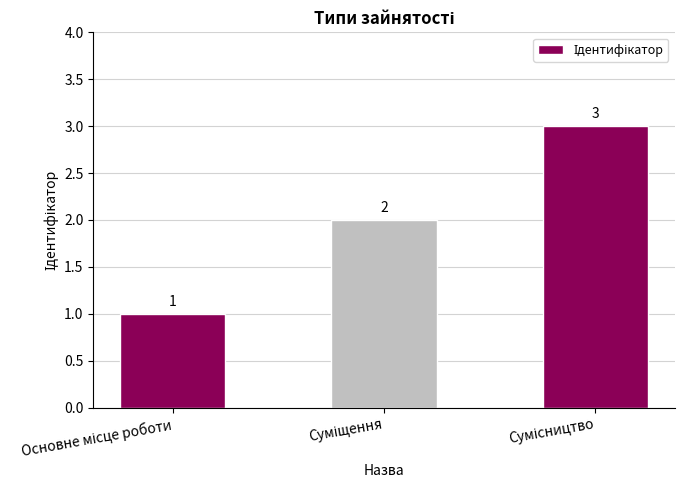

What is the average value?

2